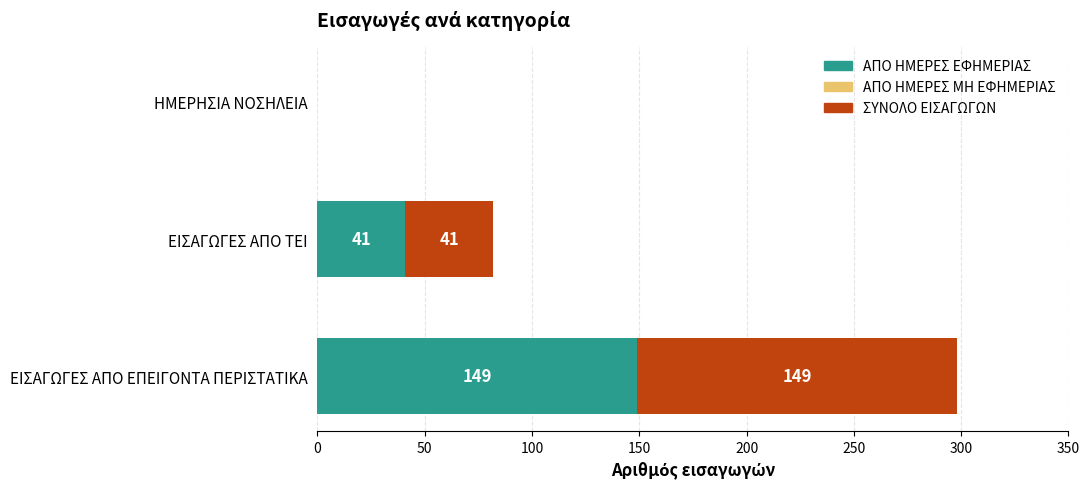

How many ΑΠΟ ΗΜΕΡΕΣ ΕΦΗΜΕΡΙΑΣ values are between 0 and 149?

3